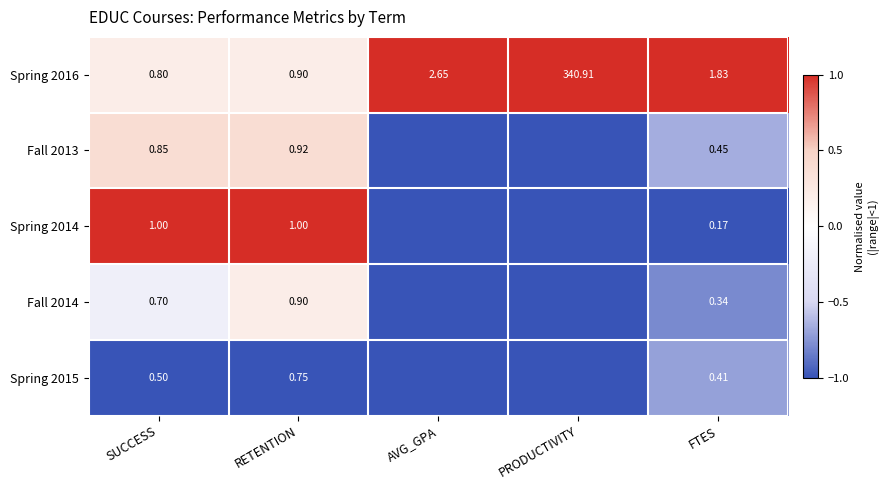

At SUCCESS, list the series in order from largest to smallest.

Spring 2014, Fall 2013, Spring 2016, Fall 2014, Spring 2015